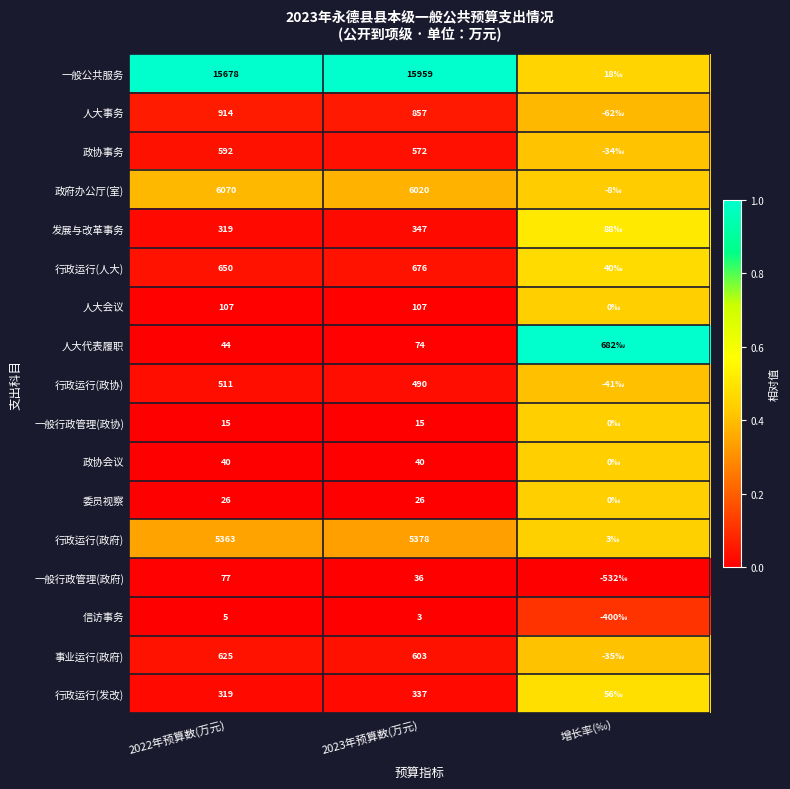

Which series changed the most between 2022年预算数(万元) and 2023年预算数(万元)?

一般公共服务